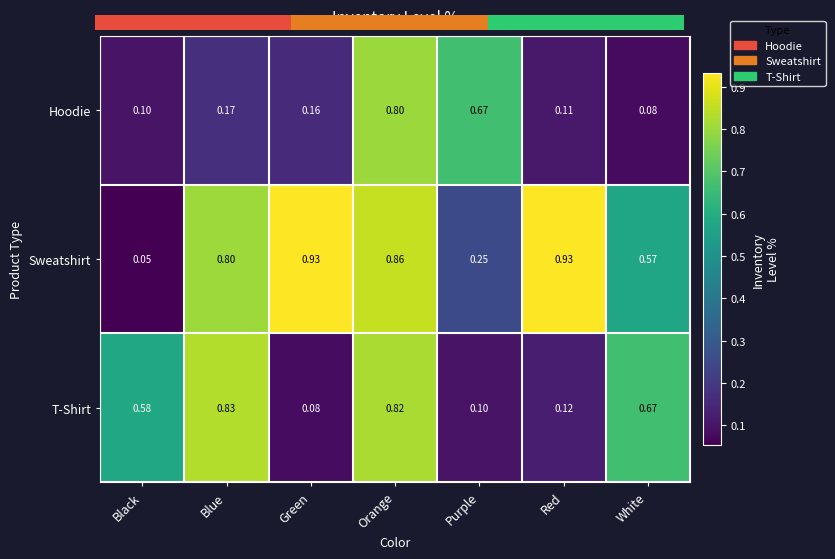

Which label corresponds to the smallest value in the chart?

Black